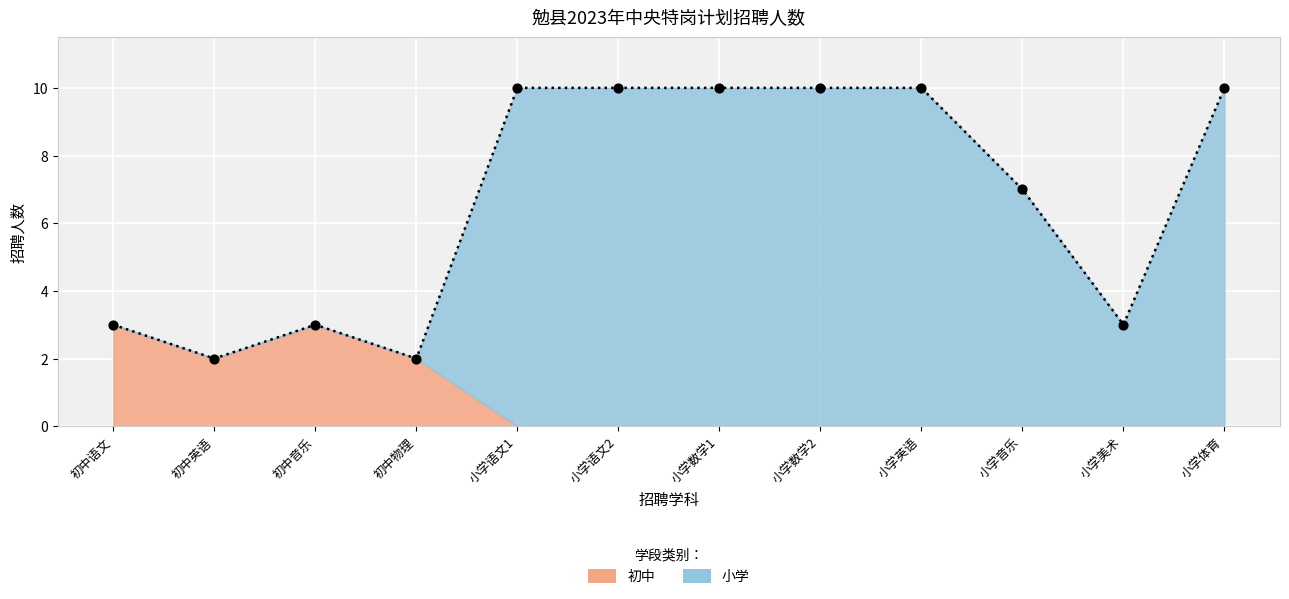

What is the change in value from 小学英语 to 小学美术?

-7